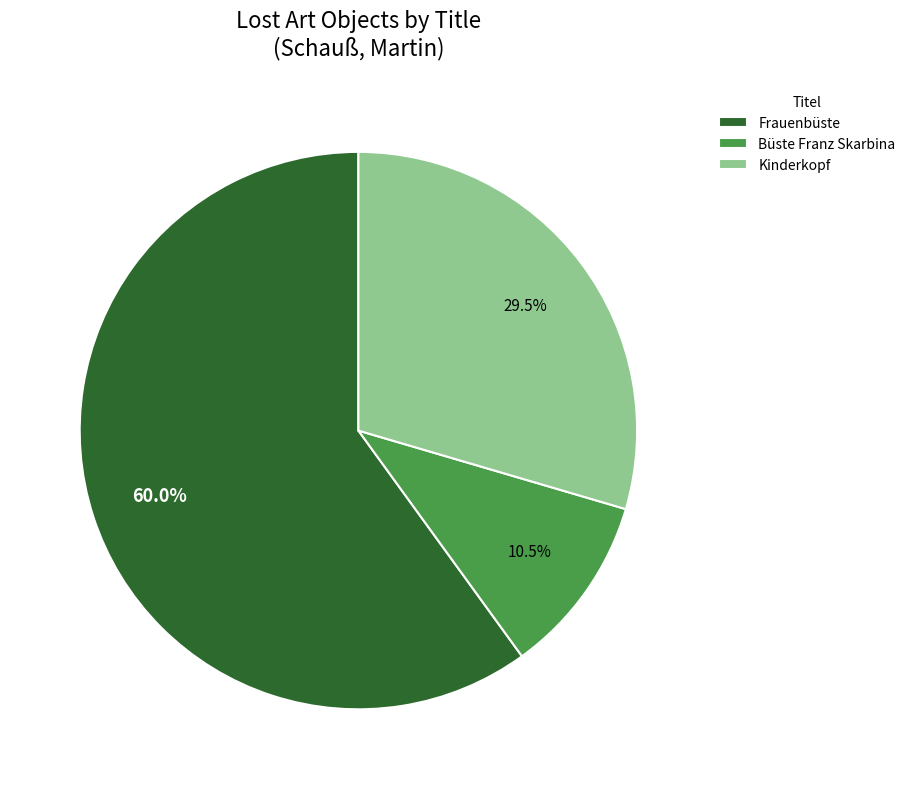

Rank the categories by value from lowest to highest.

Büste Franz Skarbina, Kinderkopf, Frauenbüste